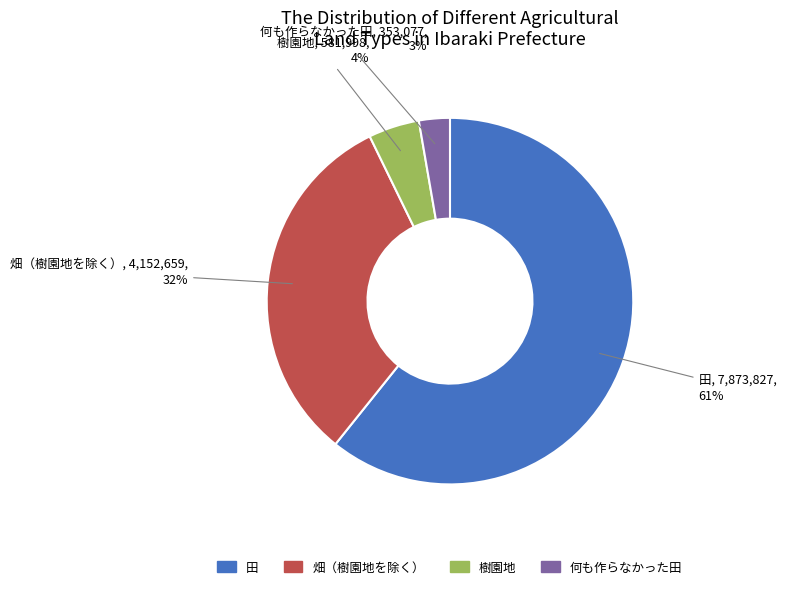

Count the number of slices in the pie.

4